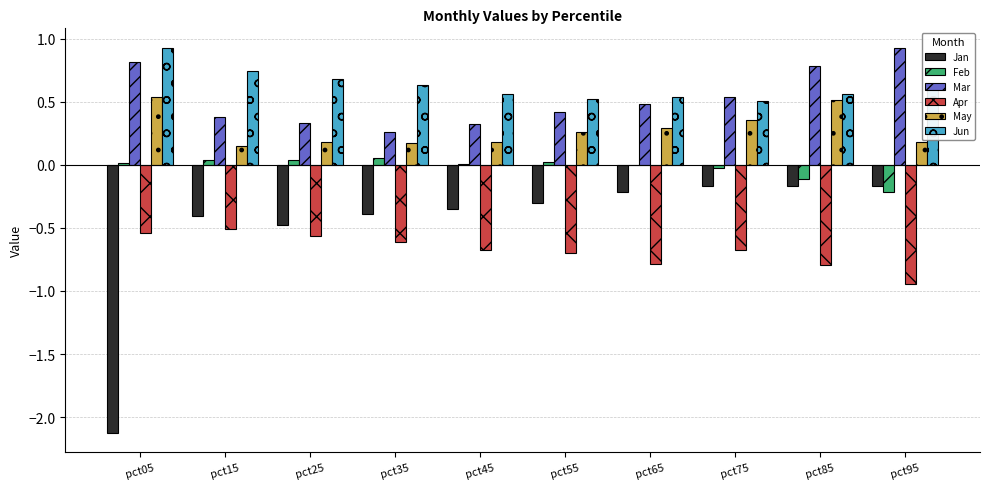

Between pct05 and pct85, which series saw the biggest shift?

Jan